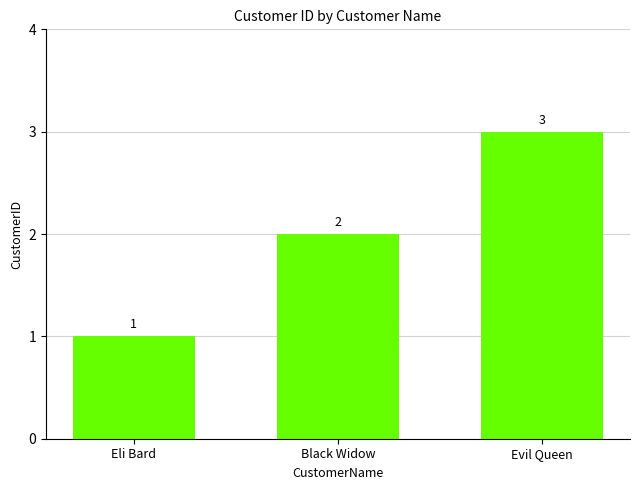

Which category has the highest value across all series?

Evil Queen